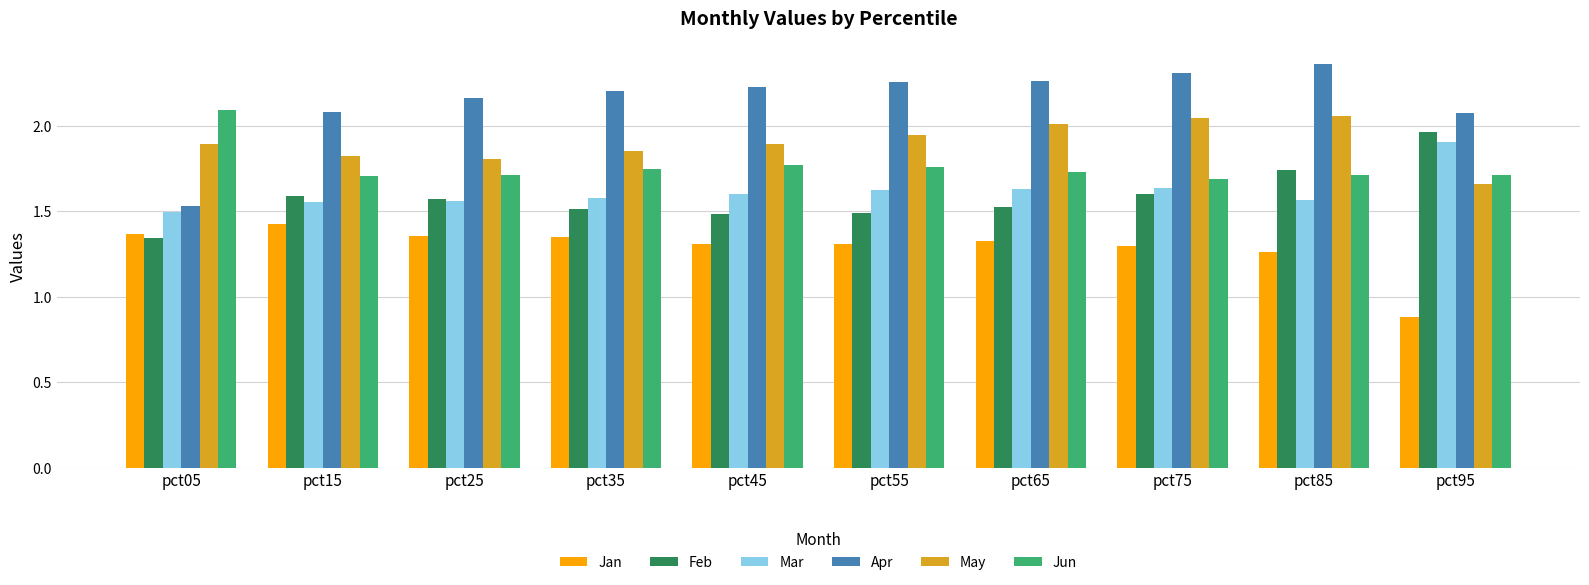

What is the difference between the maximum and minimum values in the Mar series?

0.4